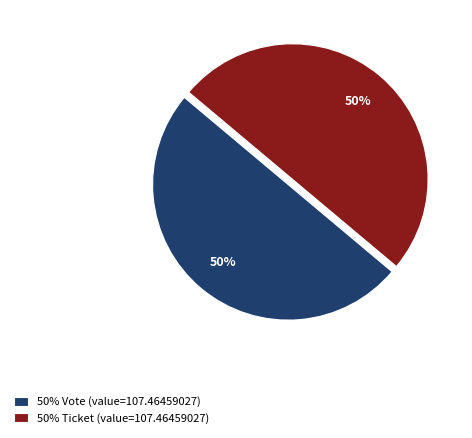

To the nearest percent, what is the difference between the largest and smallest slice percentages?

0%